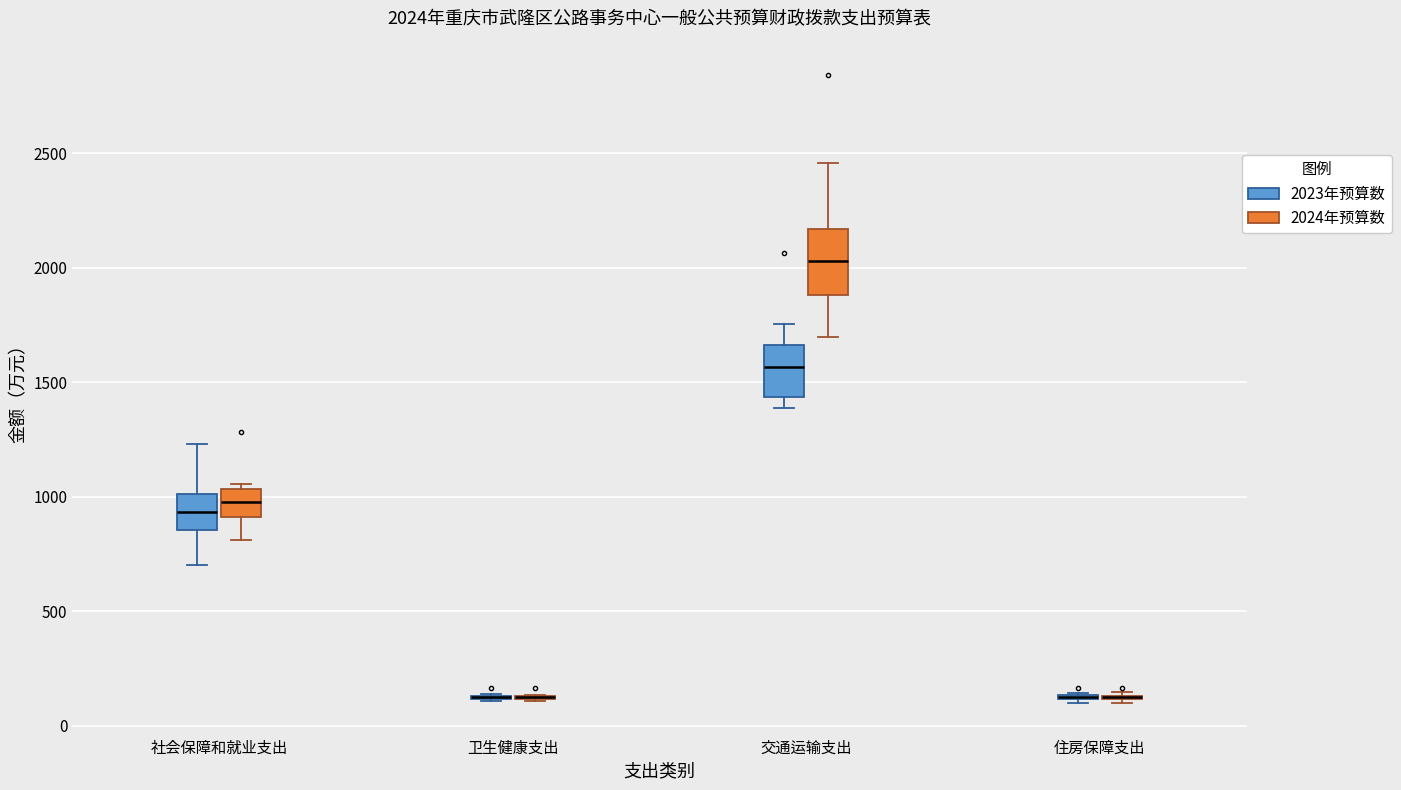

Comparing the boxes themselves (not the whiskers), which one is the tallest?

交通运输支出 (2024年预算数)